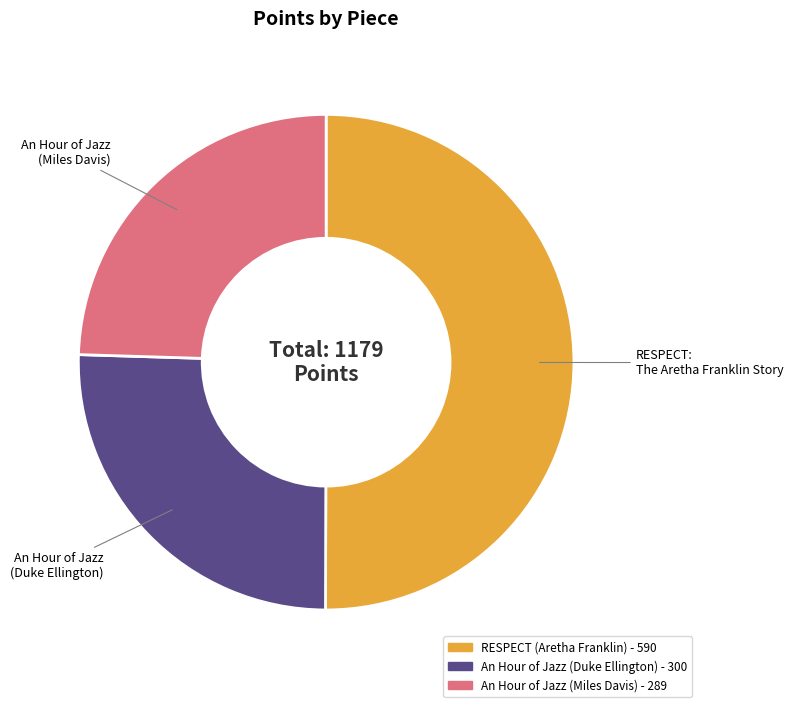

Which category has the smallest portion of the pie?

An Hour of Jazz (Miles Davis)